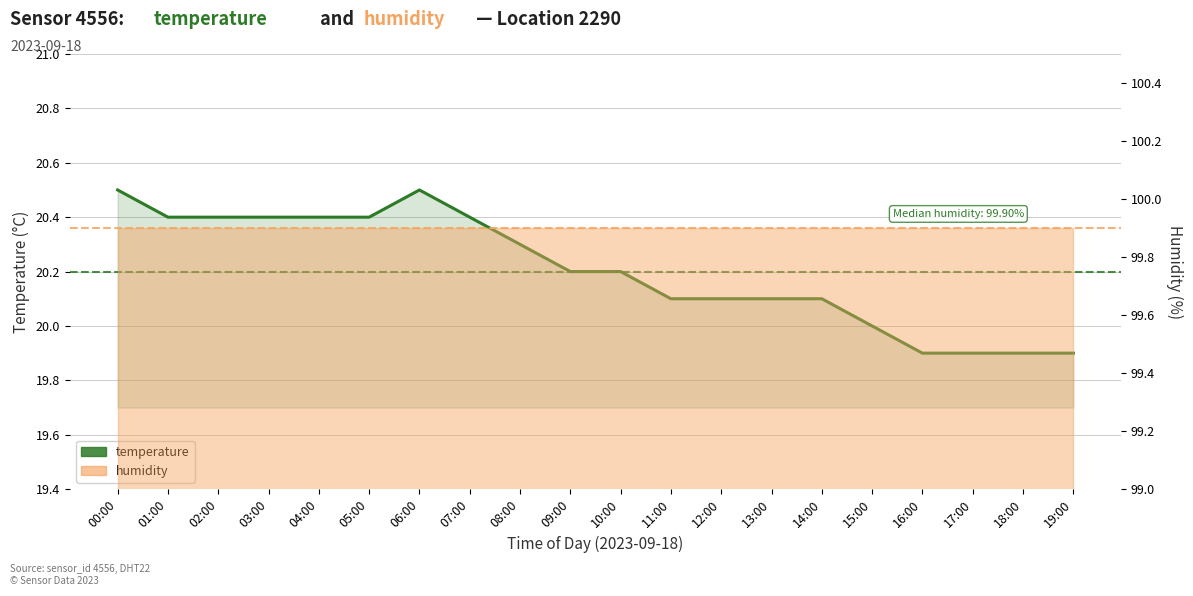

Between 05:00 and 11:00, which is larger?

05:00